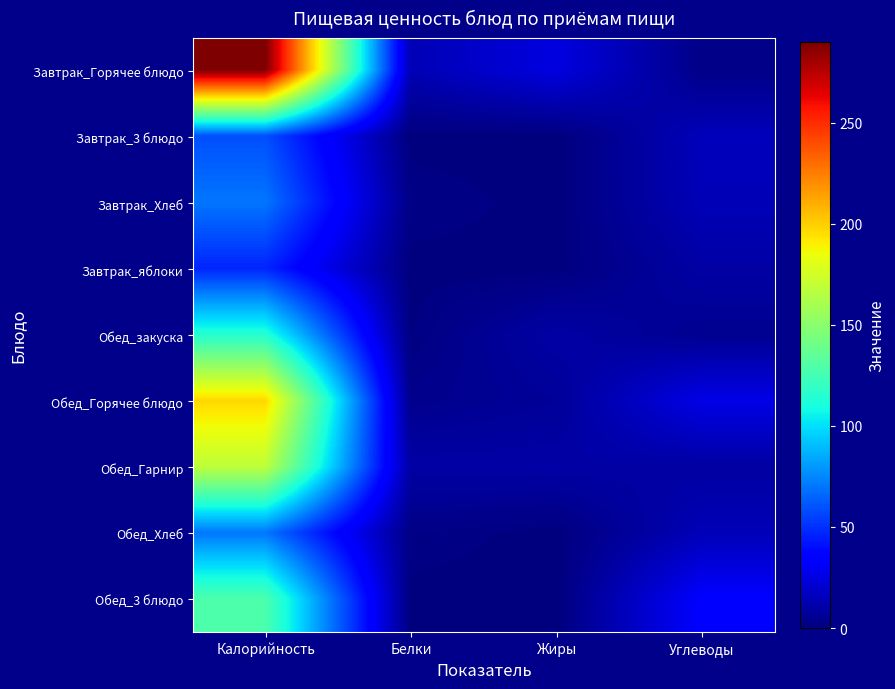

At how many categories does at least one series exceed 173?

1